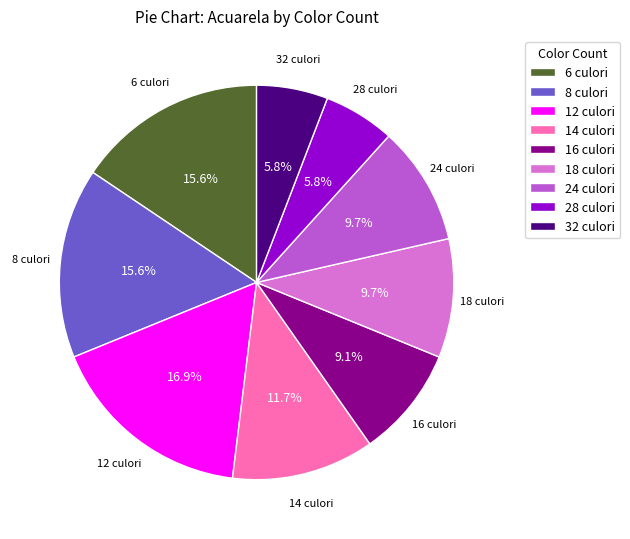

What percentage is the 32 culori slice, to the nearest percent?

6%